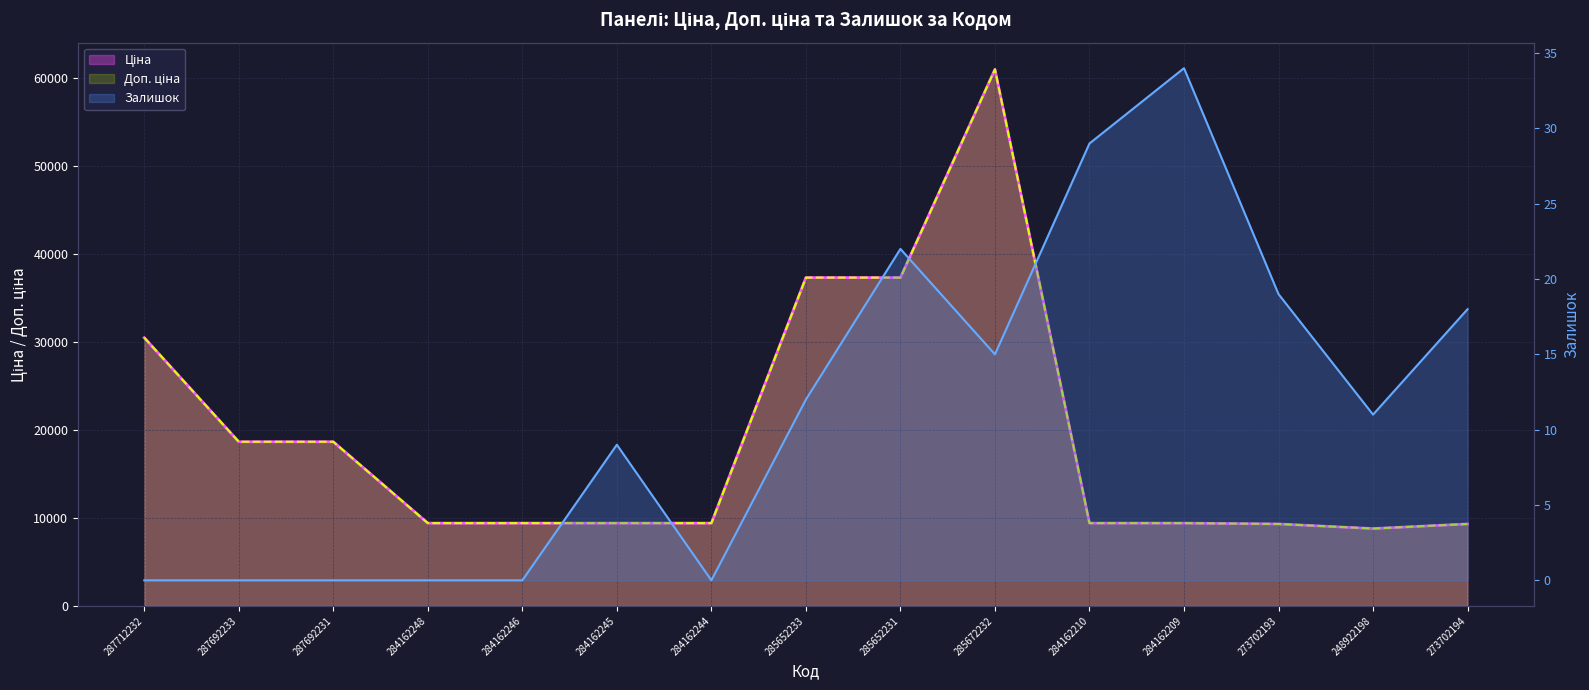

What is the greatest value displayed?

61024.7